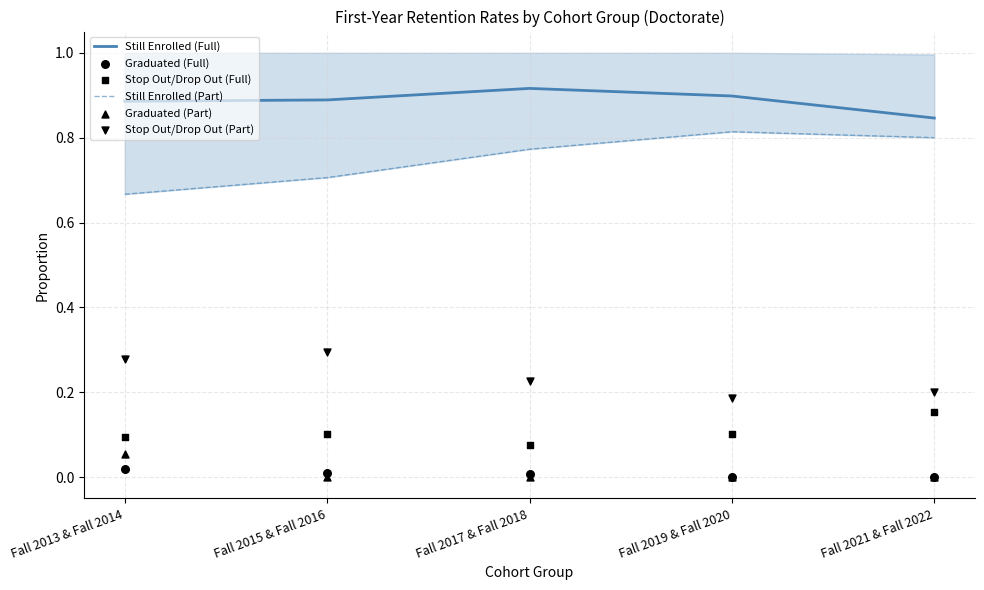

What are all the series names shown in the legend?

Still Enrolled (Full), Still Enrolled (Part), Graduated (Full), Stop Out/Drop Out (Full), Graduated (Part), Stop Out/Drop Out (Part)